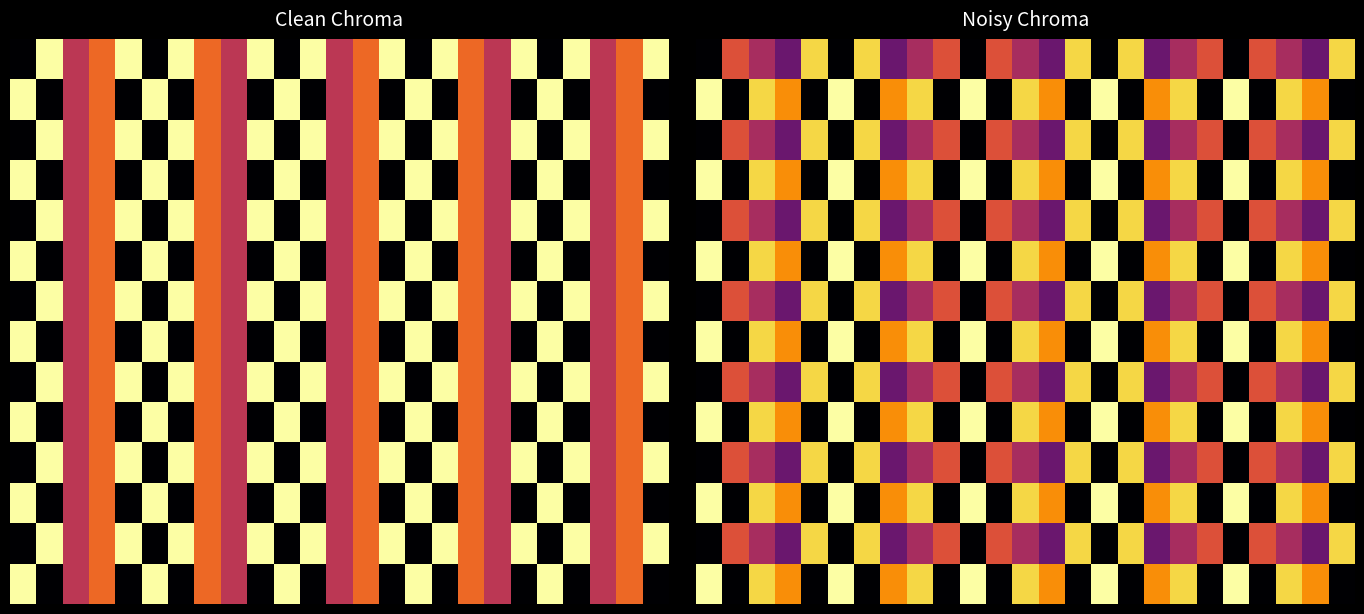

Between 14 and 4, which is larger?

14